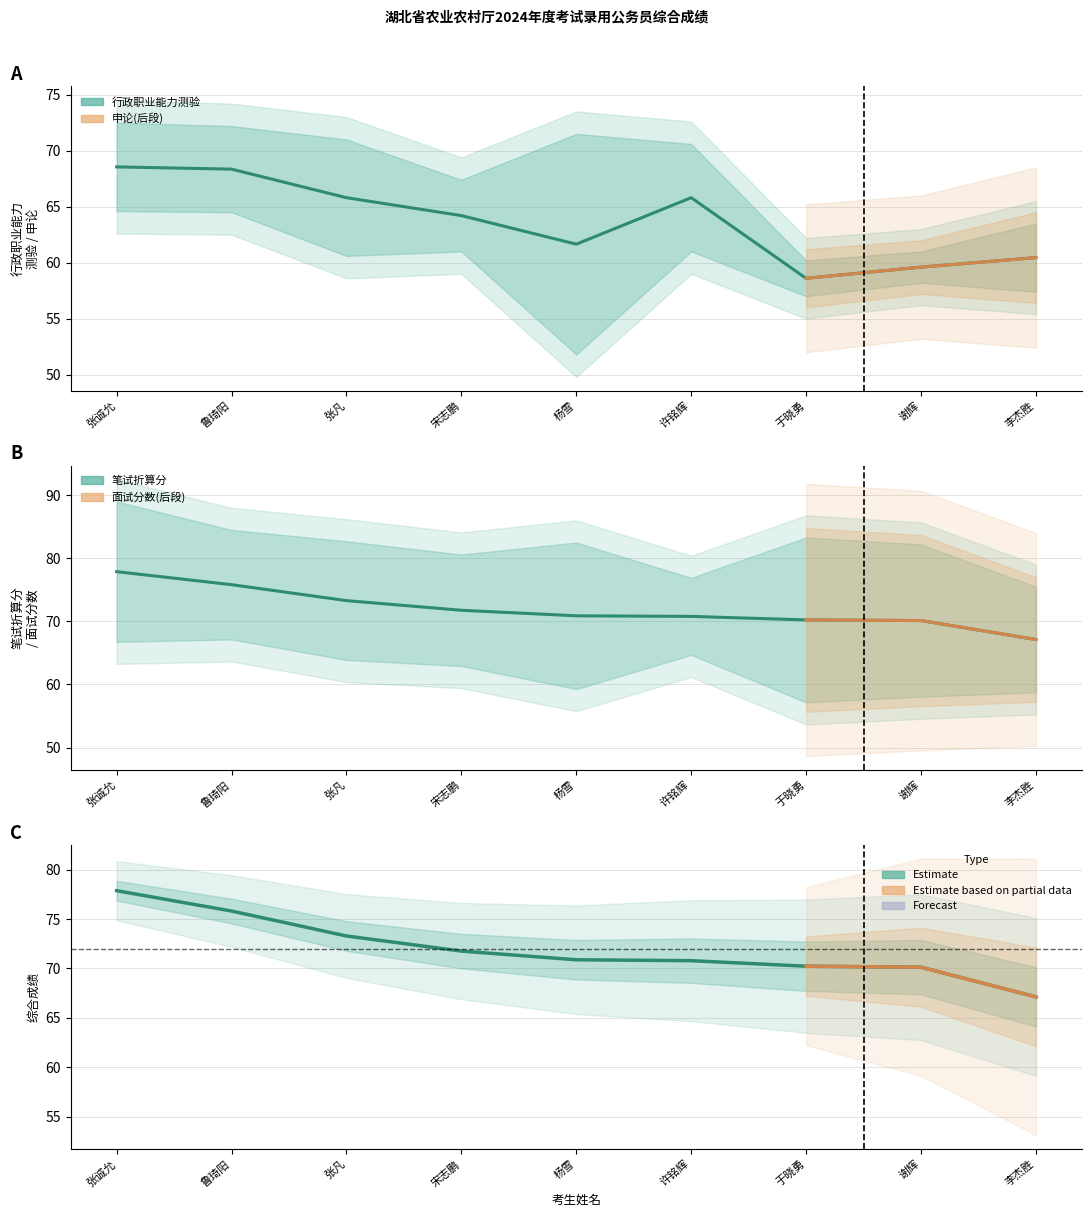

At how many categories does at least one series exceed 75?

2